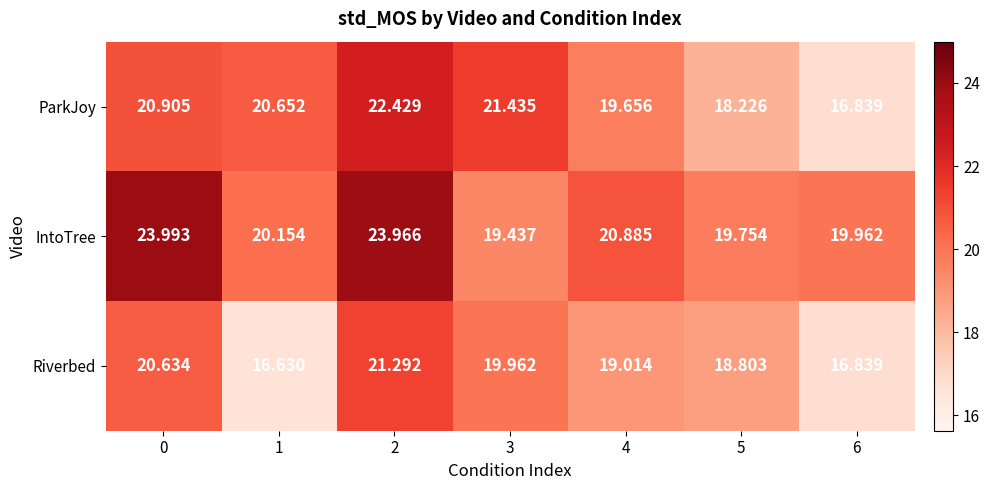

What is the greatest value displayed?

24.0